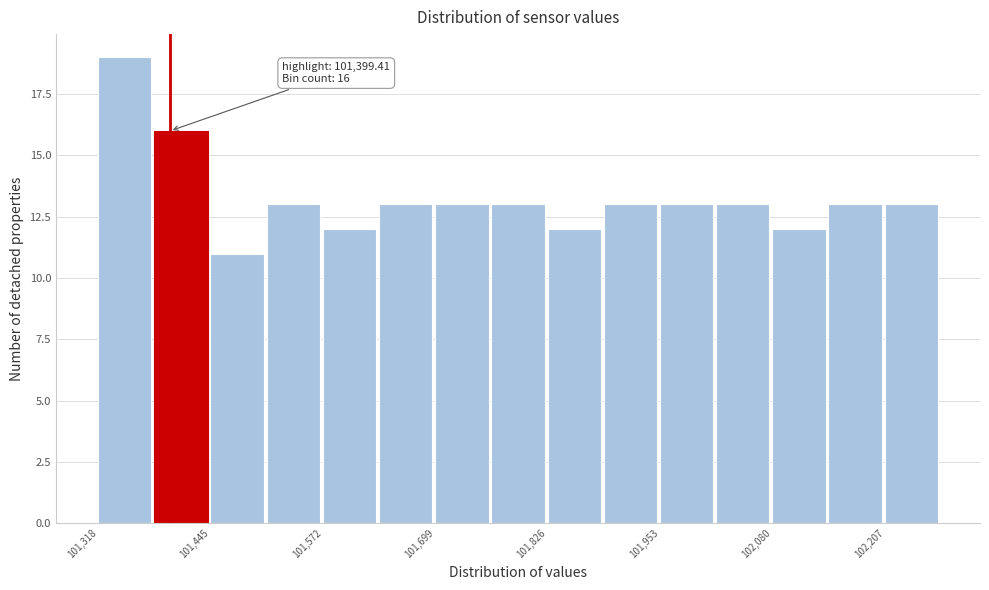

Read against the x-axis, roughly where is the centre of the tallest bar?

101340